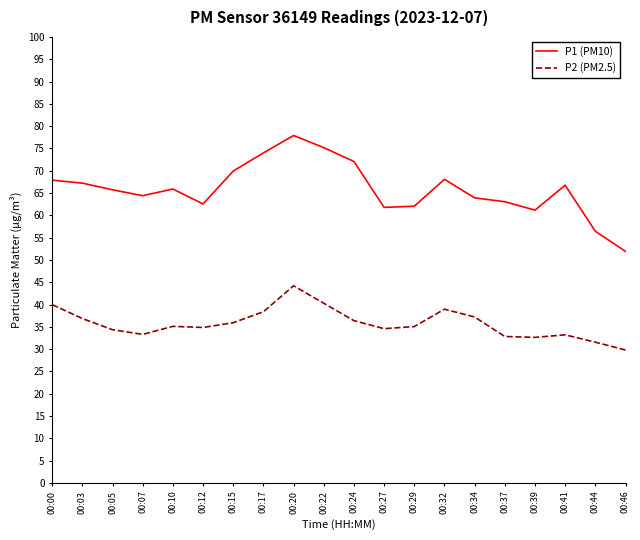

What is the difference between the second highest and second lowest values in the P1 (PM10) series?

18.8